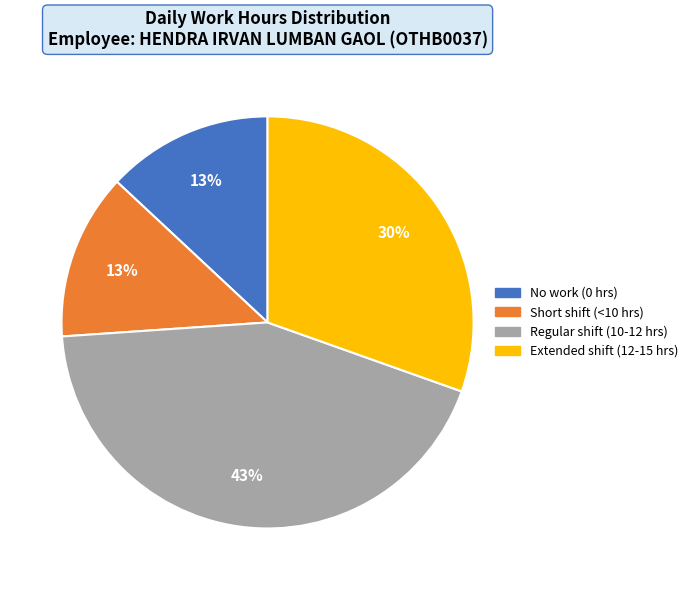

Is there any slice that represents more than half of the pie?

No